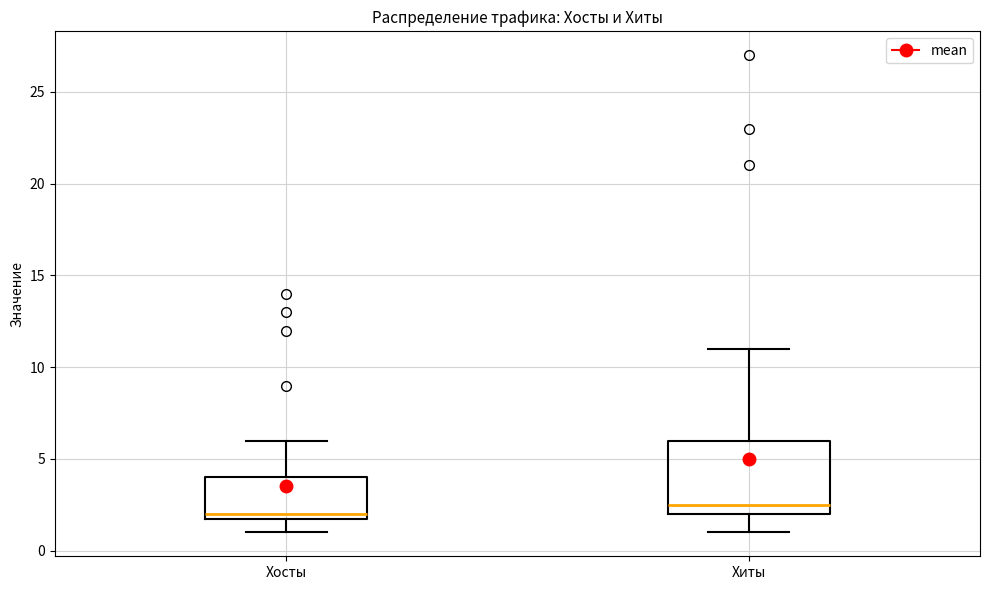

Reading left to right, transcribe this box plot: for each box, give where its median line is, the range the box spans, and where its two whiskers end, as read against the y-axis. The values are not printed on the chart, so give them approximately, as read against the axis.

Хосты: median 2.0 (just above the box's lower edge), box 2.0 to 4.0, whiskers 1.0 to 6.0
Хиты: median 2.5, box 2.0 to 6.0, whiskers 1.0 to 11.0